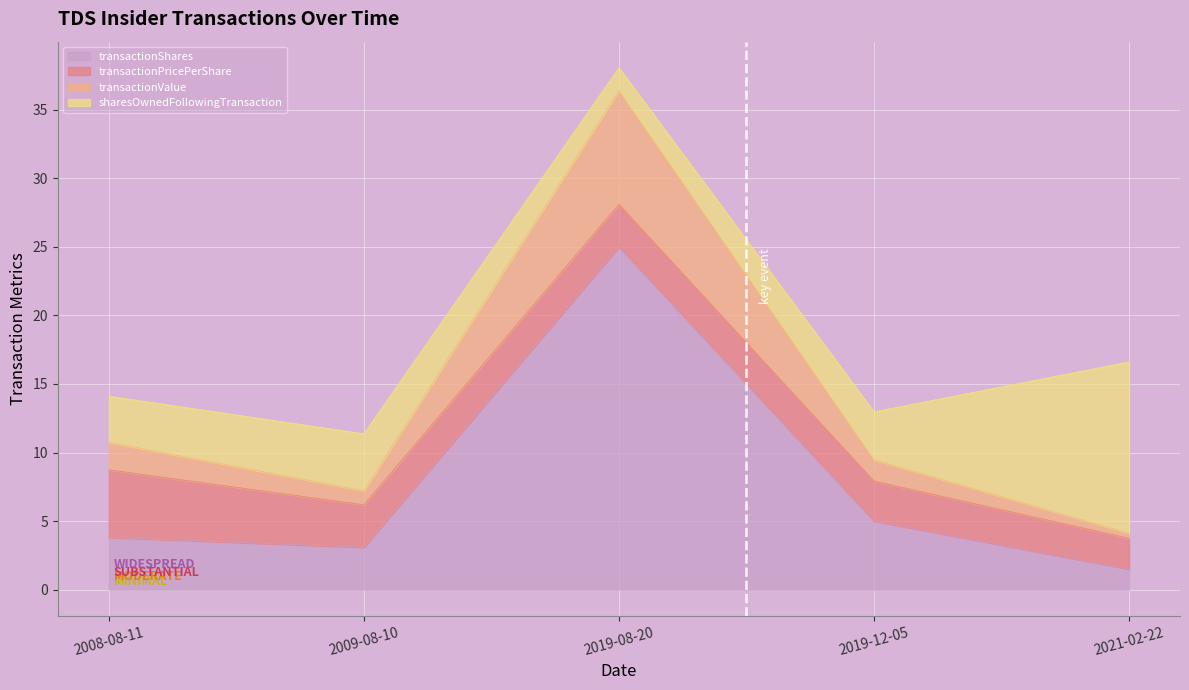

What is the total value across all series at 2019-08-20?

38.1